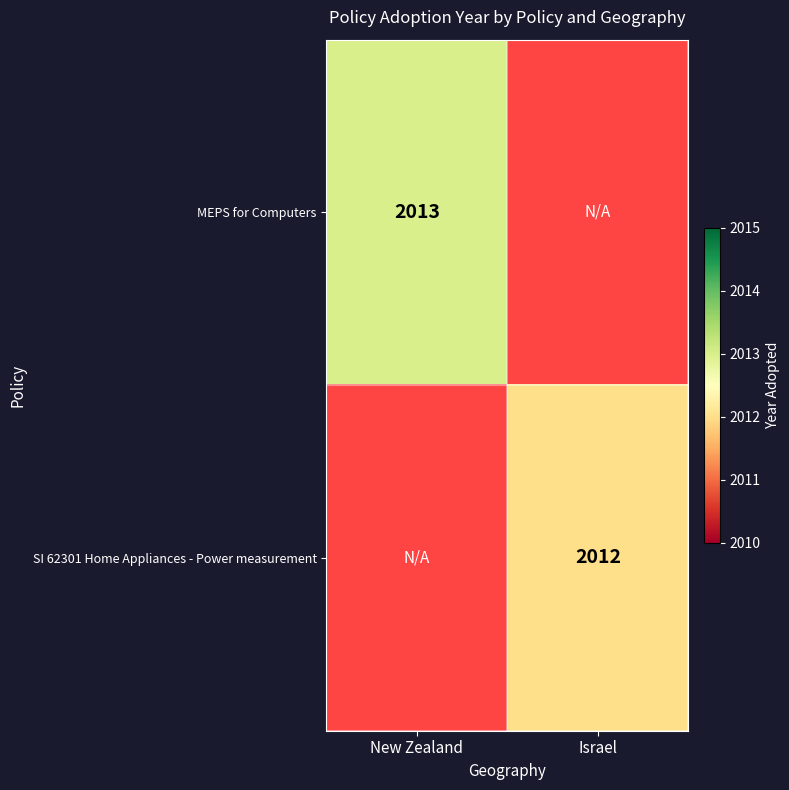

At which category is the sum across all series the highest?

New Zealand